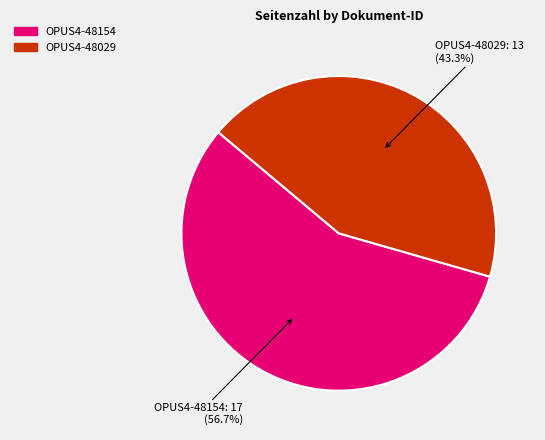

The OPUS4-48154 slice represents 49% of the pie. True or false?

False